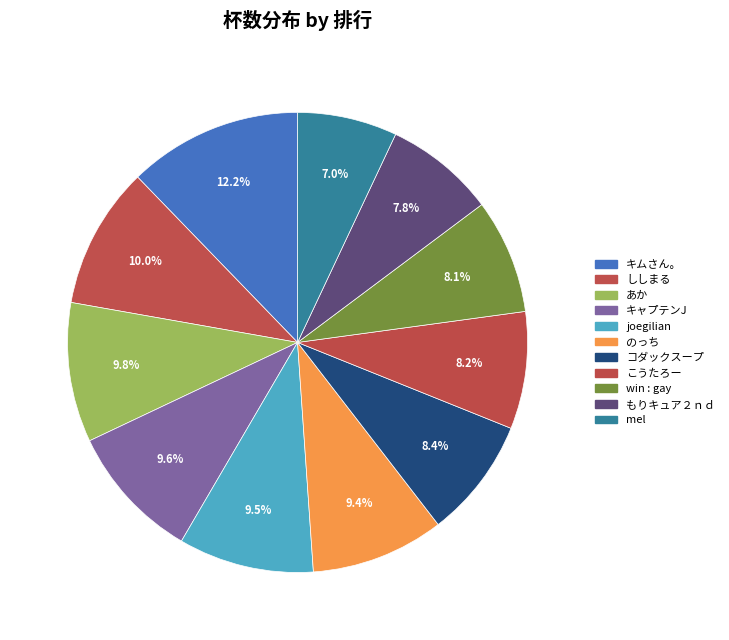

To the nearest percent, what is the average slice percentage?

9%